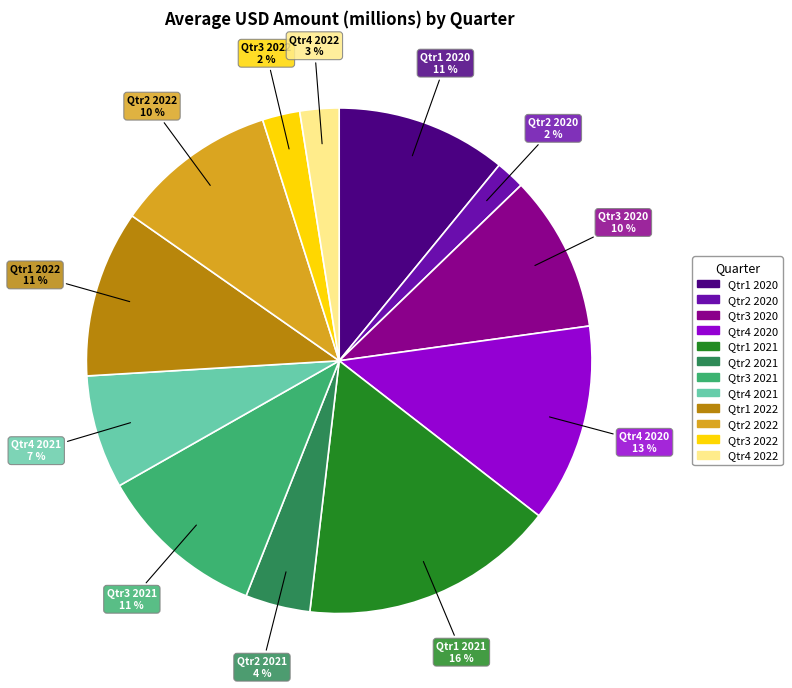

What is the largest slice in the pie chart?

Qtr1 2021